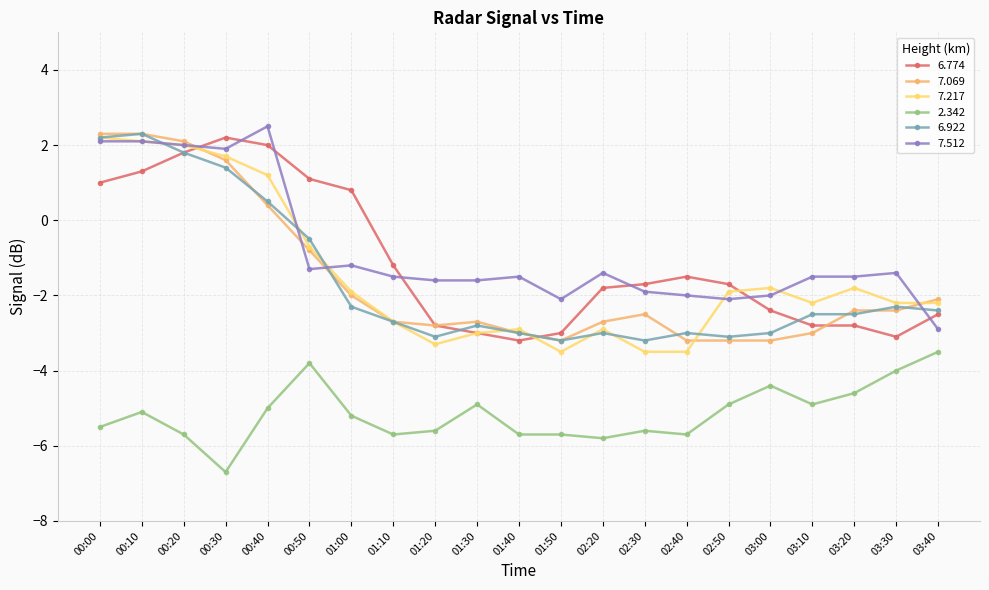

At how many categories does at least one series exceed -5?

21